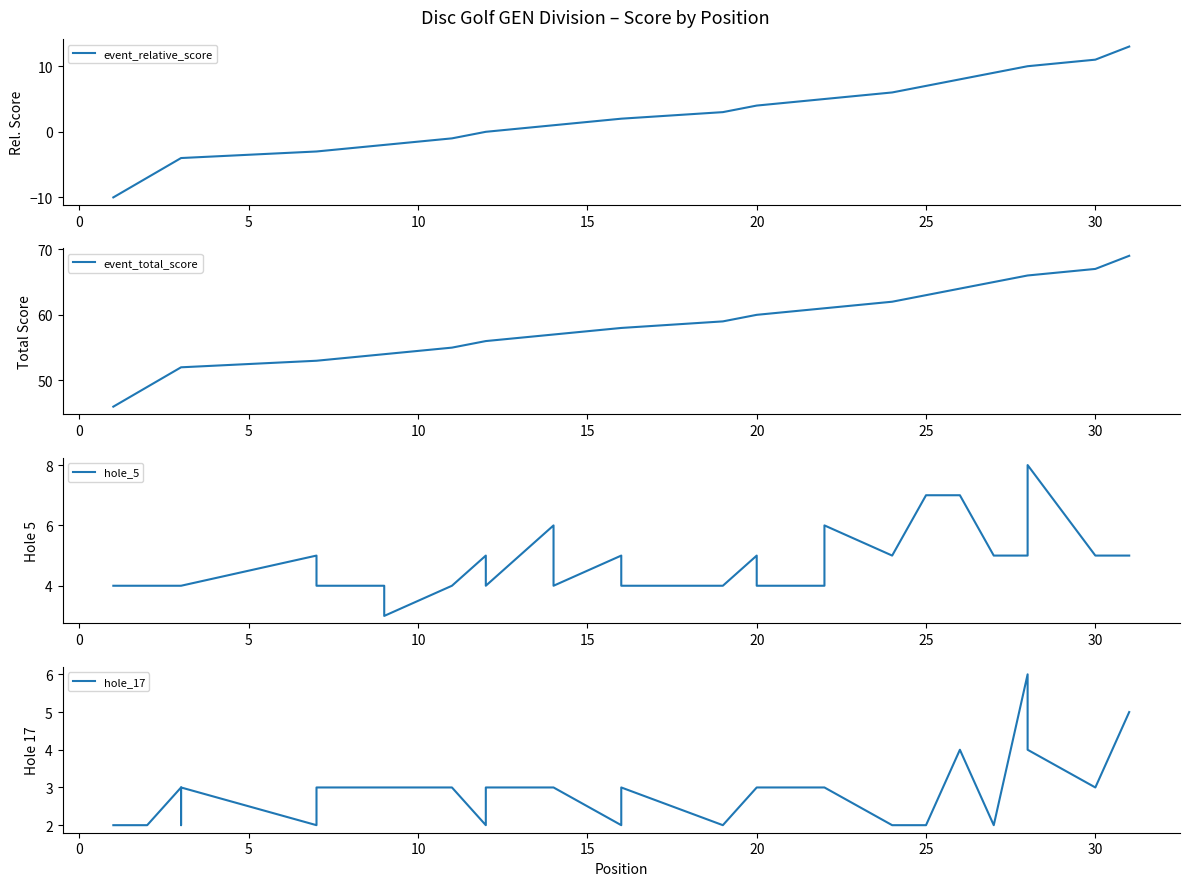

How many categories are shown in the chart?

31